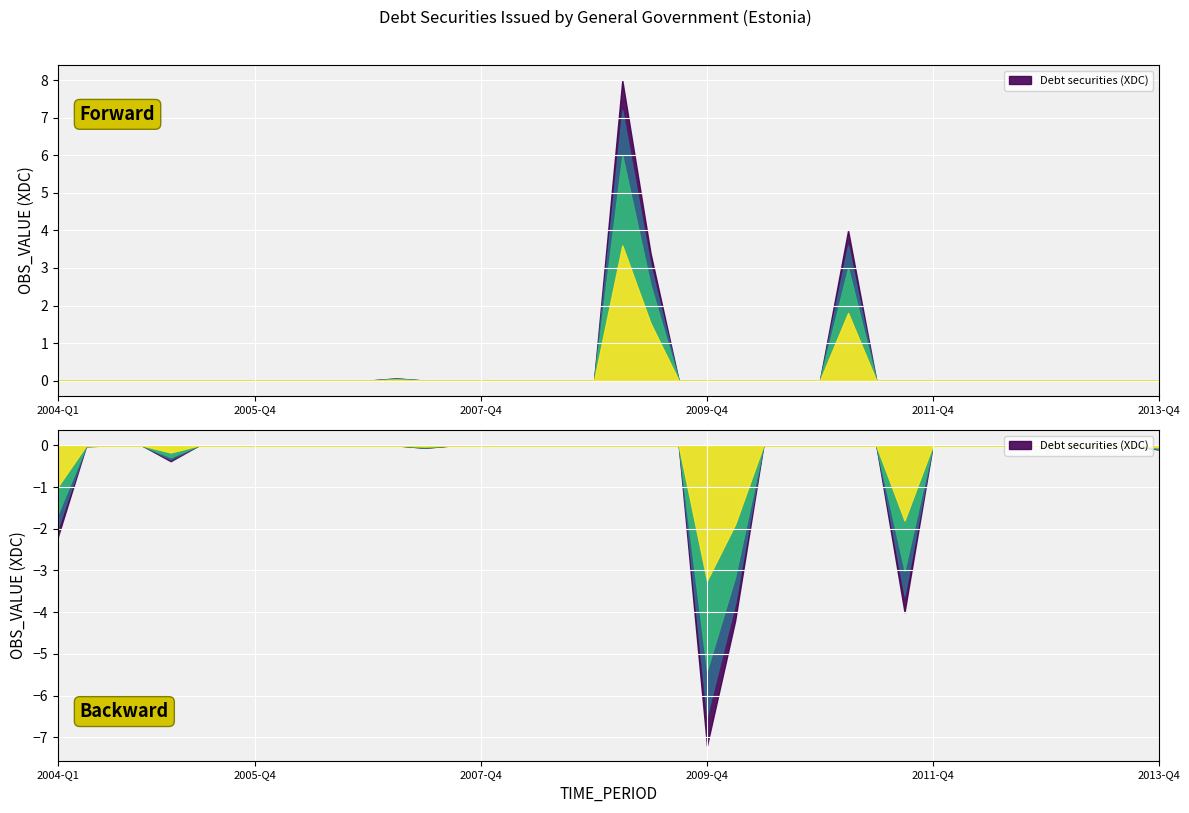

The value at 2010-Q4 is -5.8. True or false?

False